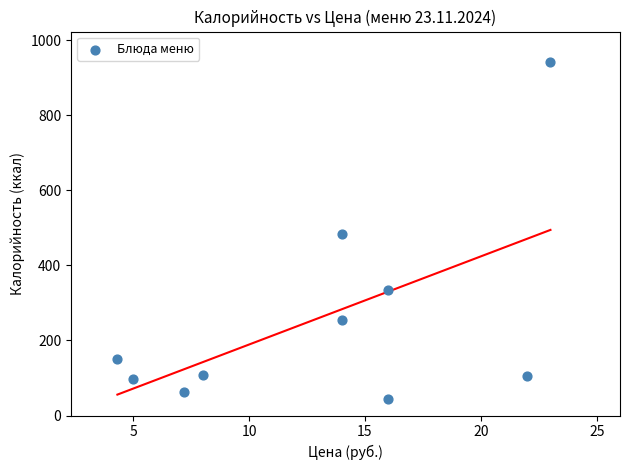

What is the range of Y values (max minus min)?

898